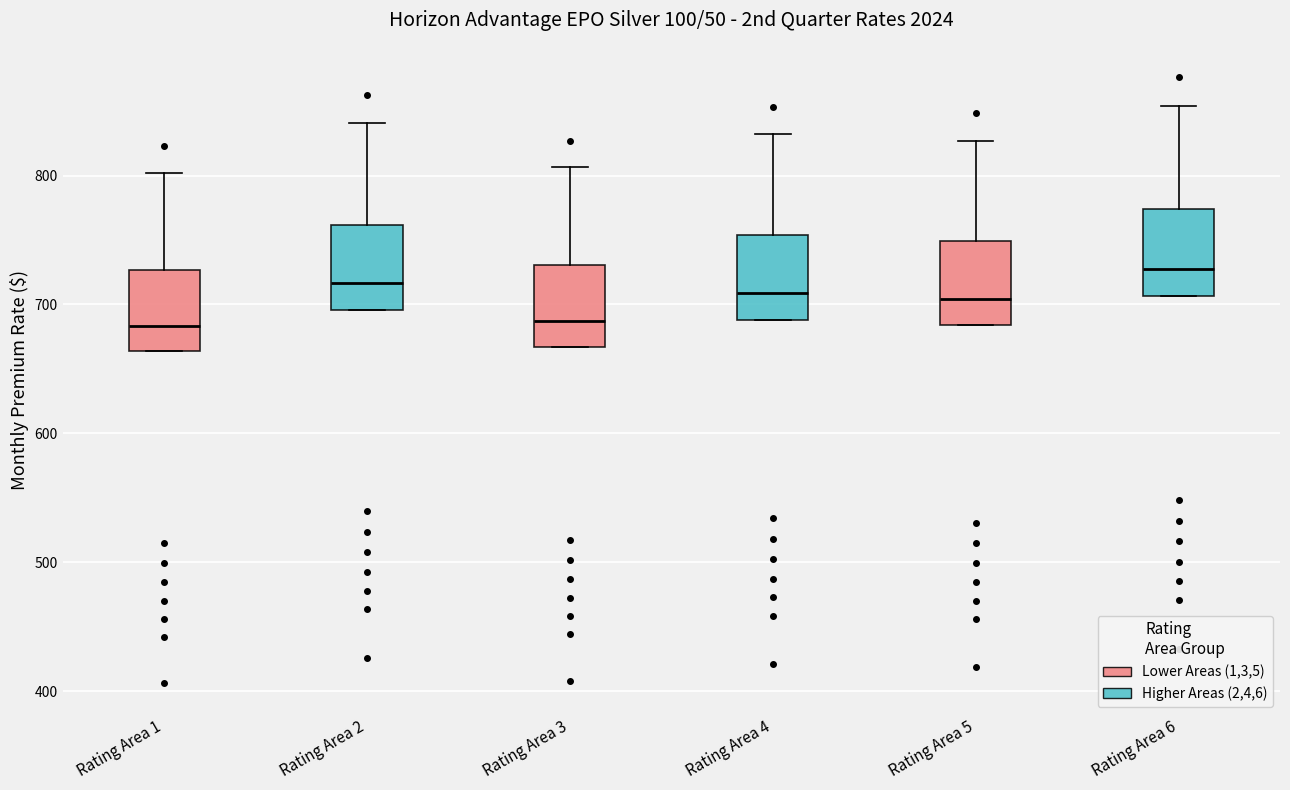

Reading left to right, read every box against the y-axis: the position of its median line, the range the box covers, and the ends of its whiskers. The values are not printed on the chart, so give them approximately, as read against the axis.

Rating Area 1: median 680, box 660 to 730, whiskers 660 to 800
Rating Area 2: median 720, box 700 to 760, whiskers 700 to 840
Rating Area 3: median 690, box 670 to 730, whiskers 670 to 810
Rating Area 4: median 710, box 690 to 750, whiskers 690 to 830
Rating Area 5: median 700, box 680 to 750, whiskers 680 to 830
Rating Area 6: median 730, box 710 to 770, whiskers 710 to 850